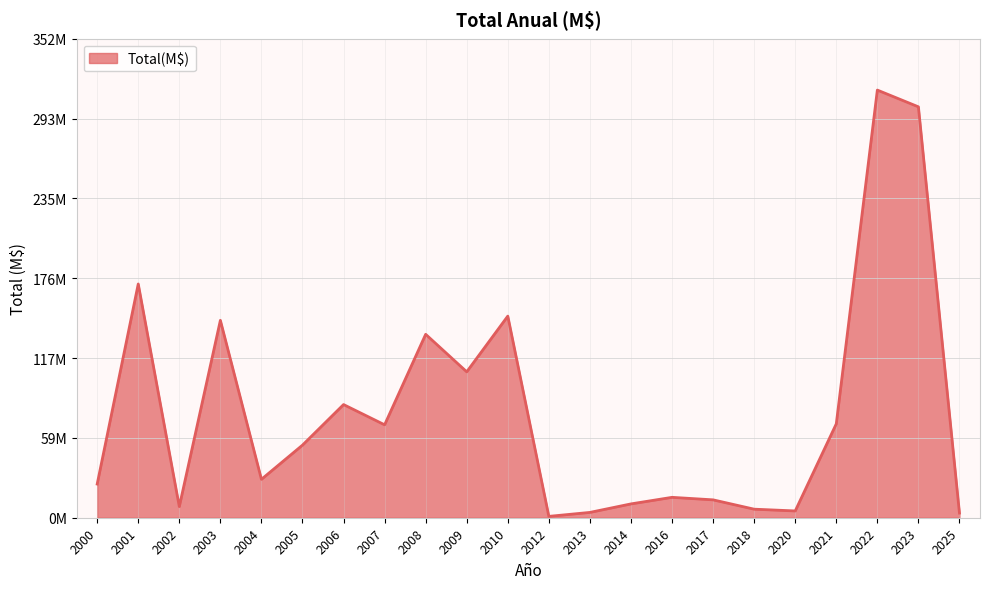

What is the average value?

78050438.9